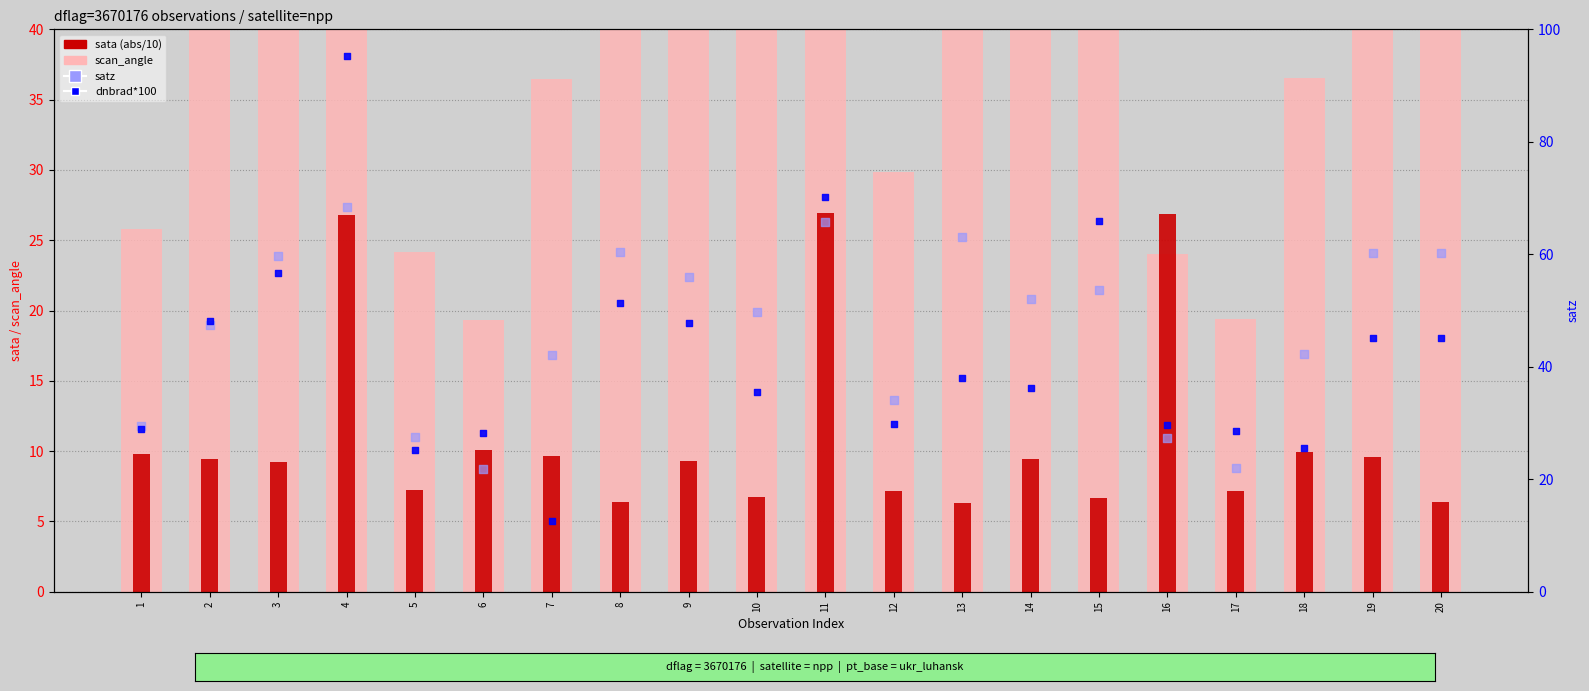

At which category is the sum across all series the highest?

4